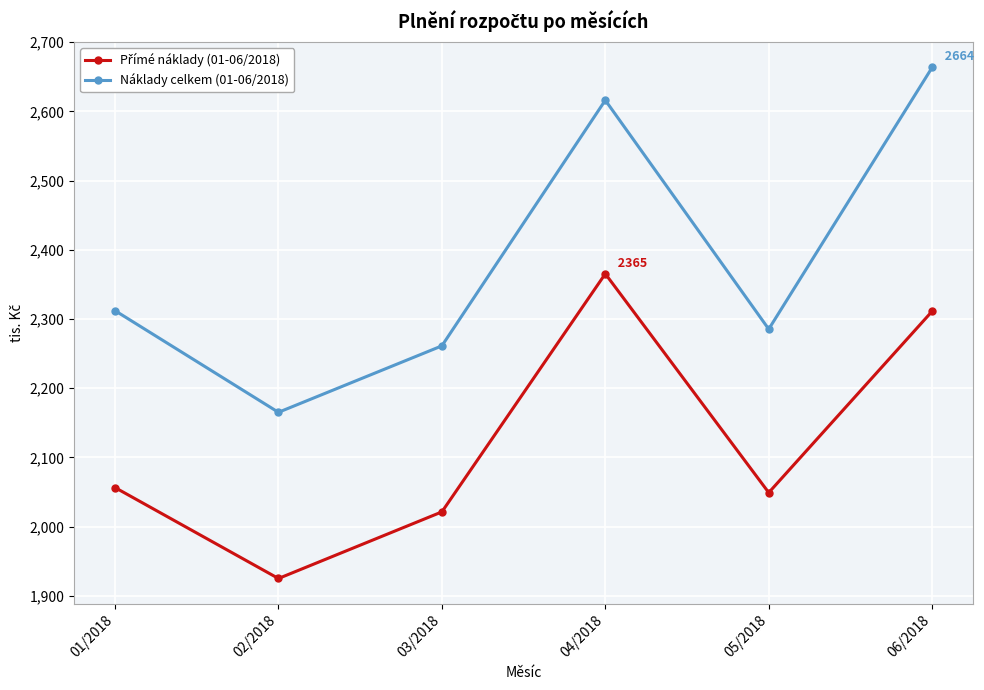

At which label does Náklady celkem (01-06/2018) reach its peak?

06/2018